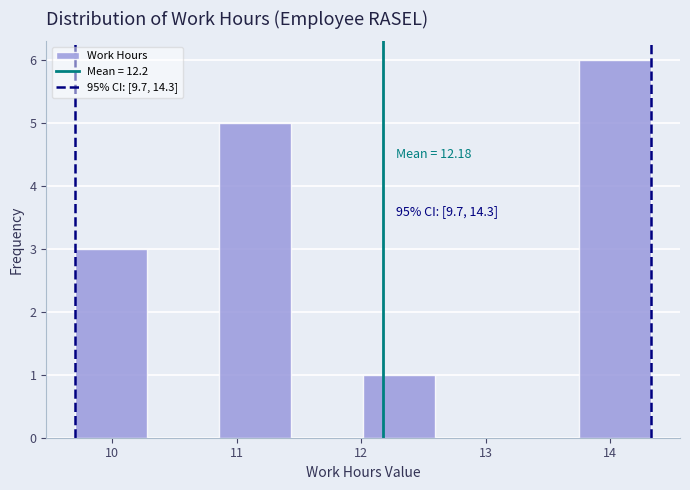

Over which range of the x-axis is the bar tallest?

13.8 to 14.3